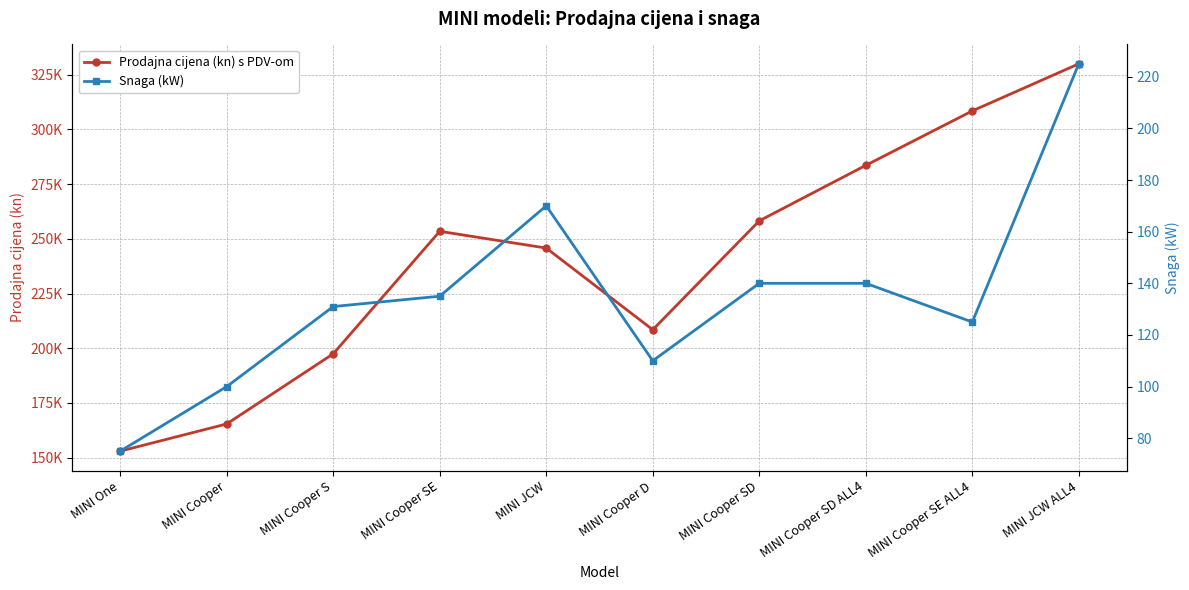

How many interior local peaks does the Prodajna cijena (kn) s PDV-om series have?

1